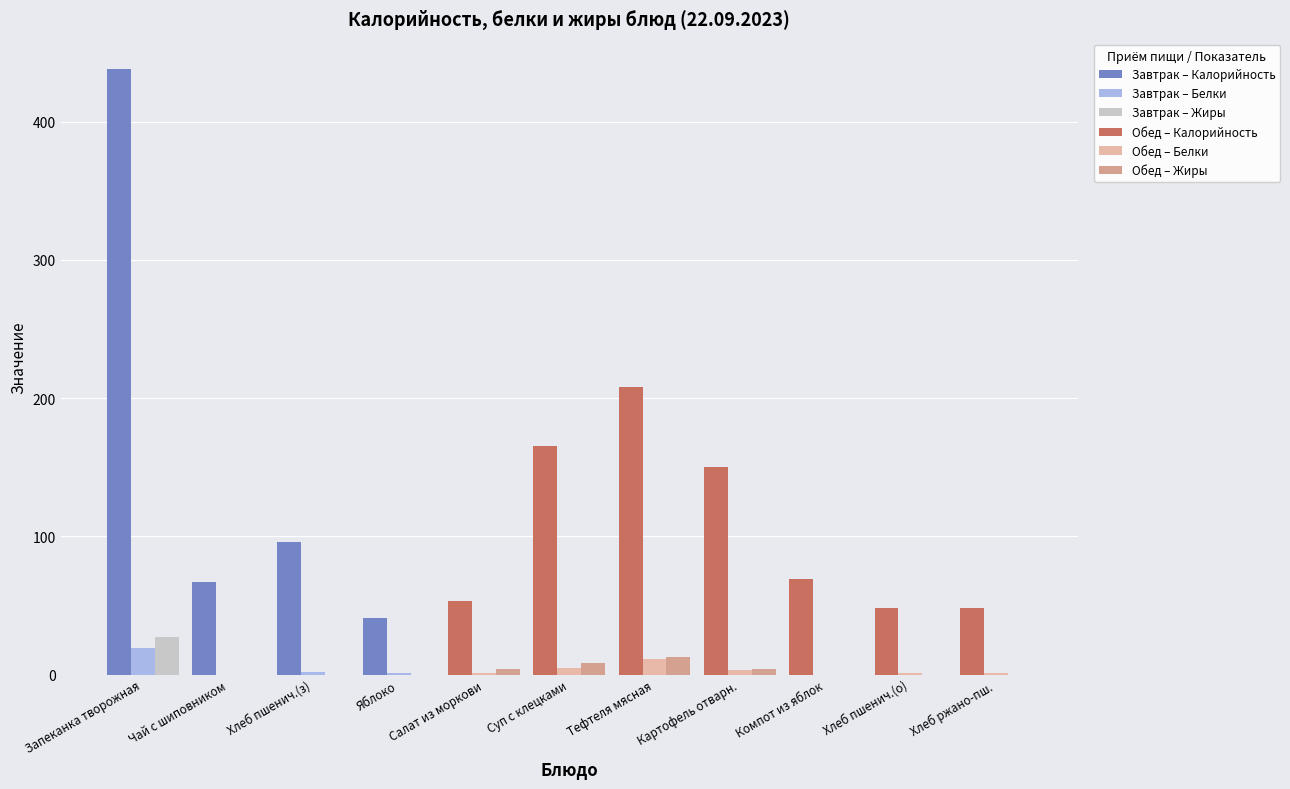

What is the total value across all series at Тефтеля мясная?

232